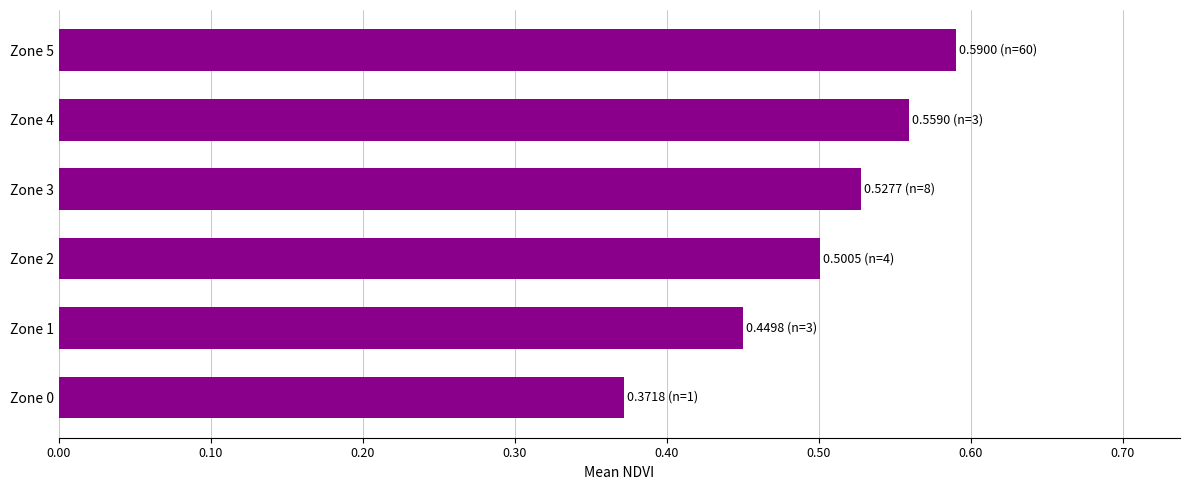

List the labels in order of value, smallest first.

Zone 0, Zone 1, Zone 2, Zone 3, Zone 4, Zone 5